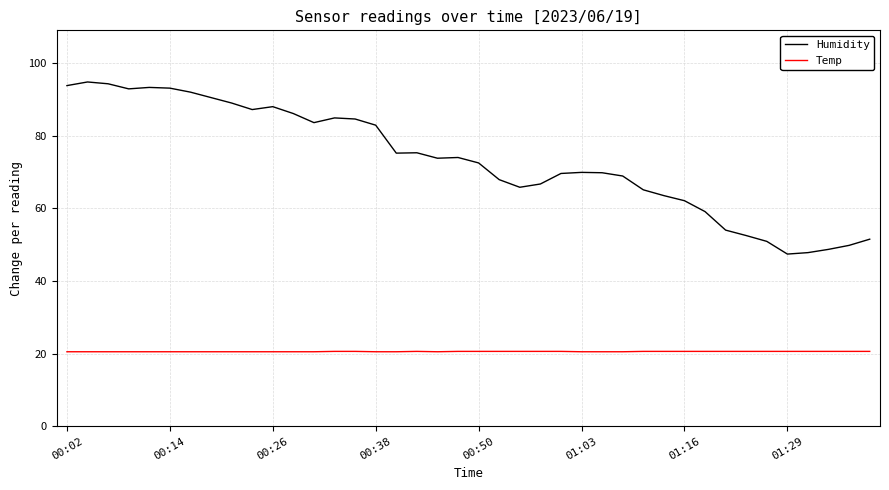

Which series has the largest total across all categories?

Humidity